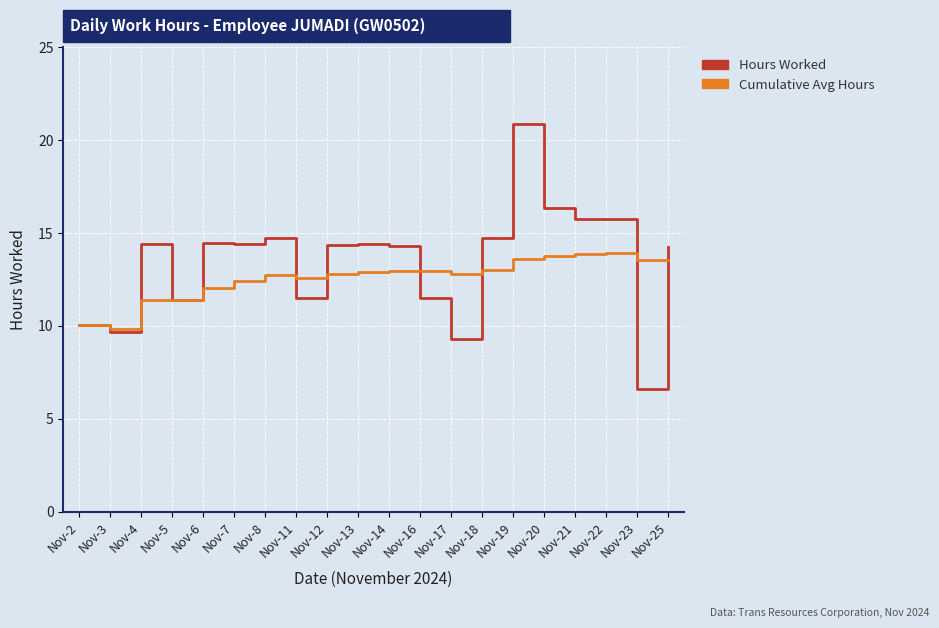

The Cumulative Avg Hours series shows 13.9 at Nov-21. True or false?

True